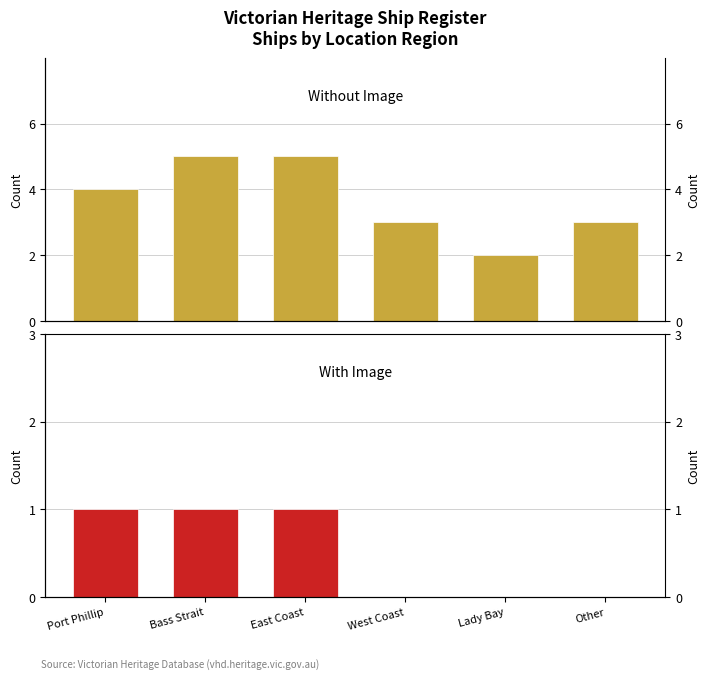

At which label is Without Image closest to 3?

West Coast